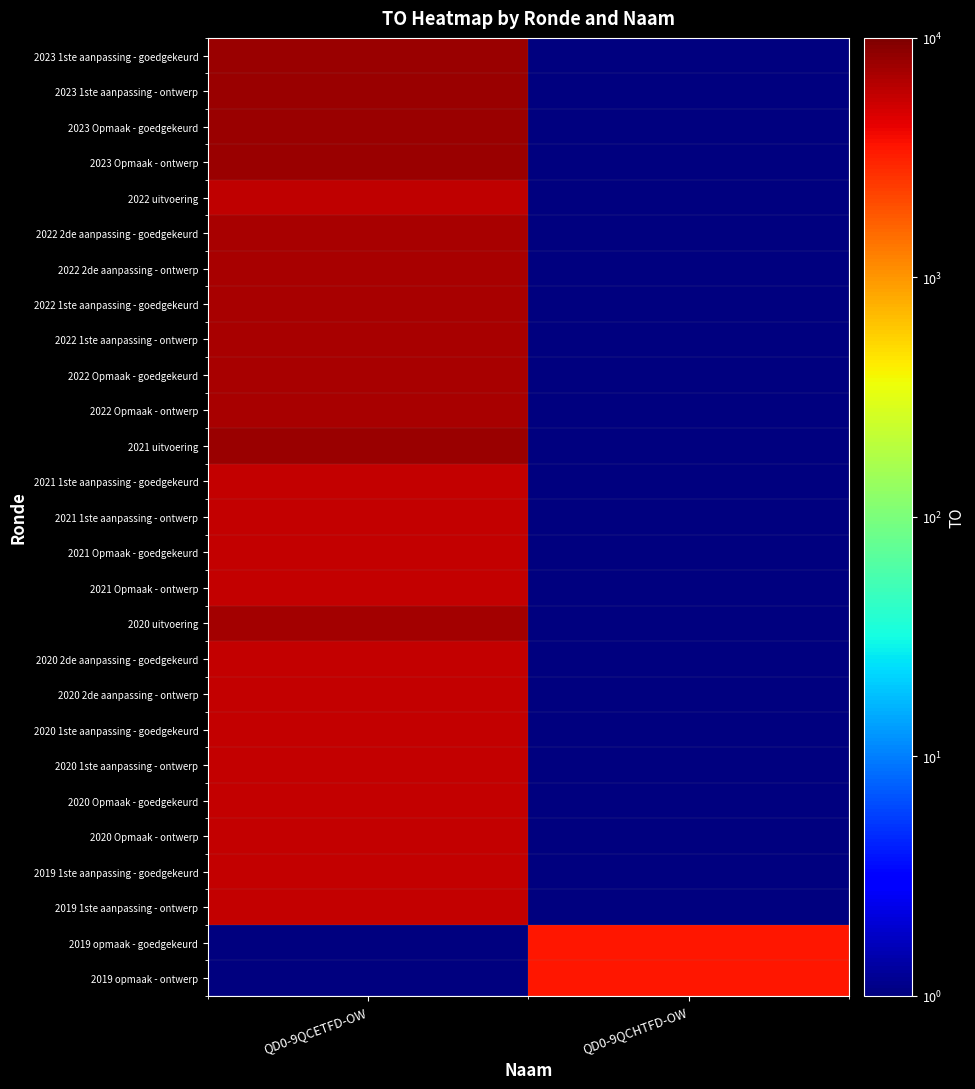

Which has a higher value, QD0-9QCETFD-OW or QD0-9QCHTFD-OW?

QD0-9QCETFD-OW